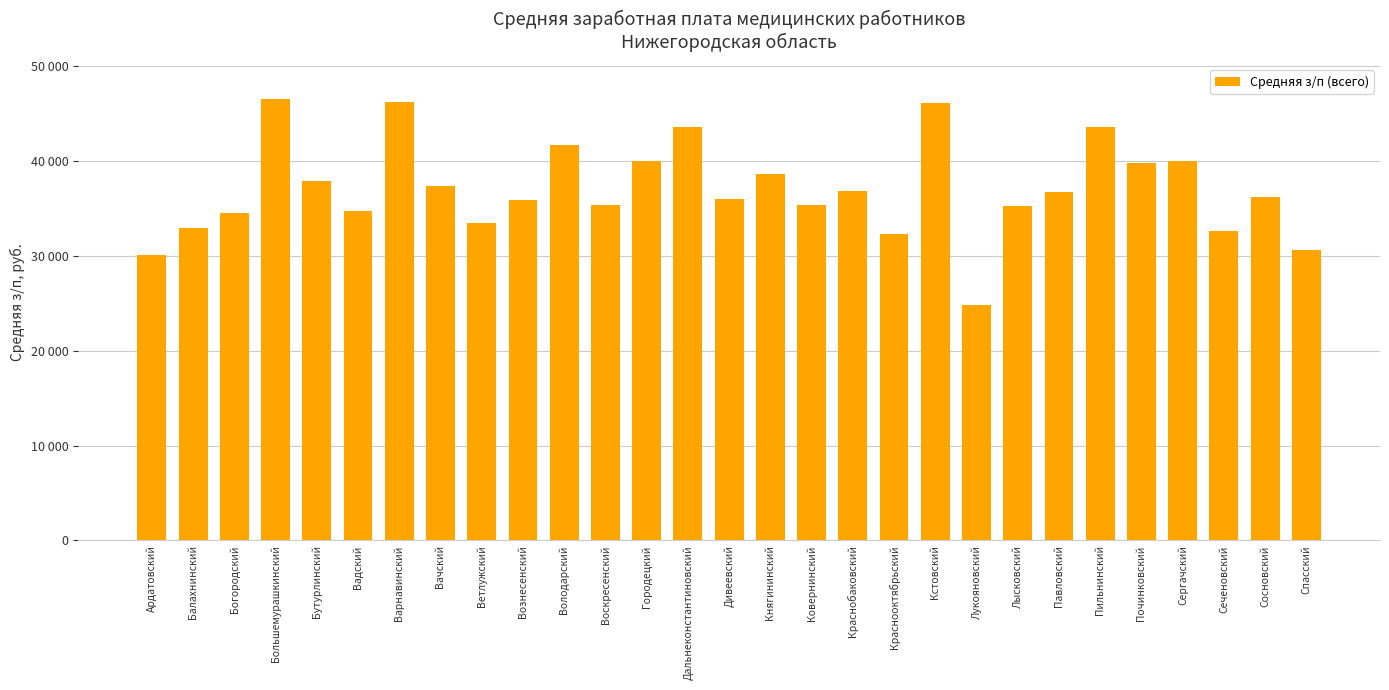

Approximately how many times larger is the value at Лысковский compared to Большемурашкинский?

0.8